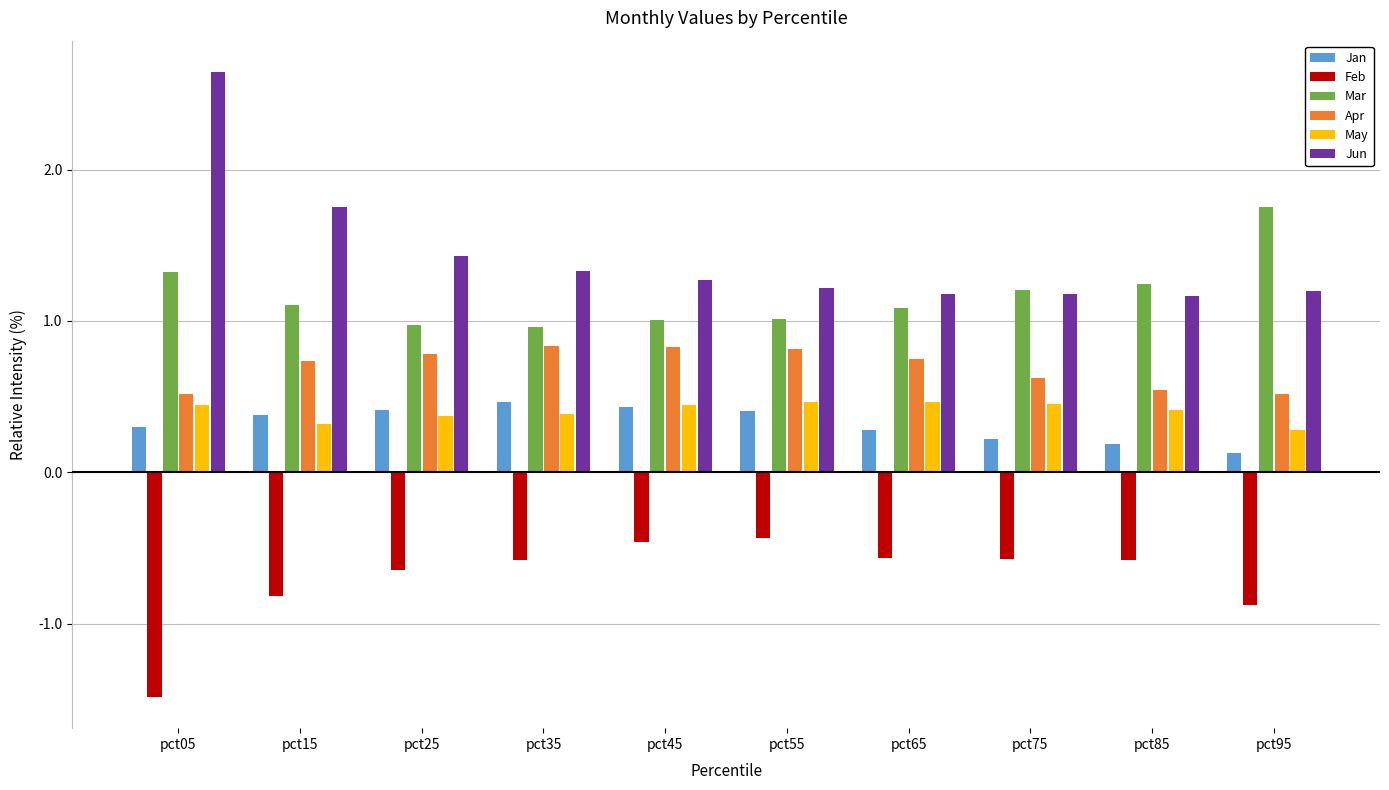

Is it true that May equals 0.3 at pct15?

True